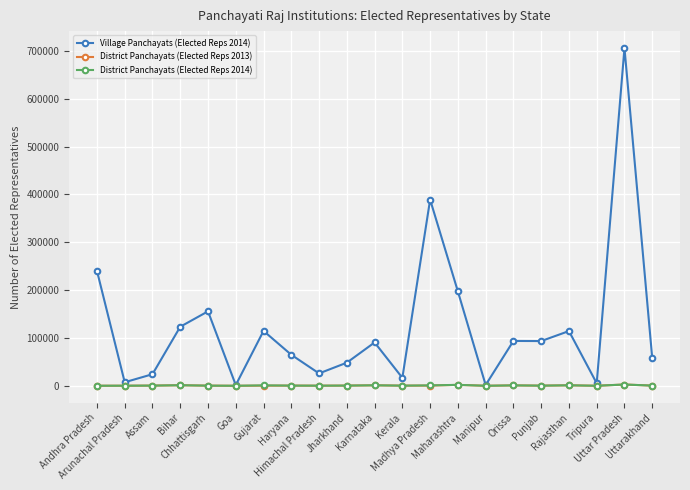

How many categories are shown in the chart?

21